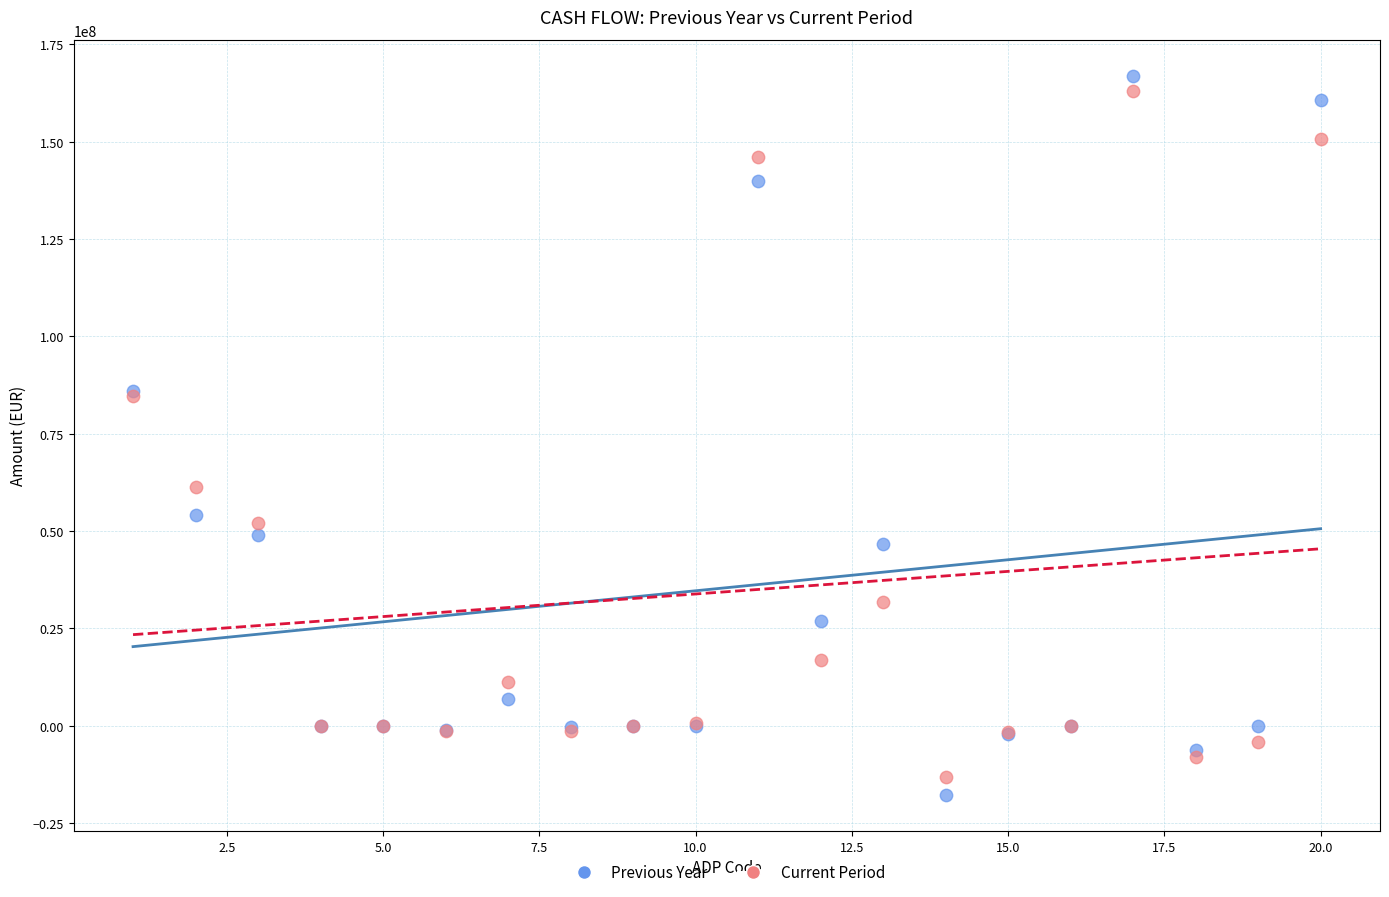

Which series contains the lowest Y value?

Previous Year